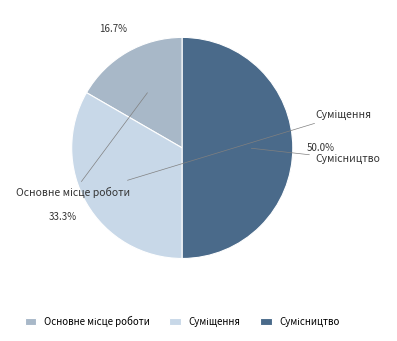

Count the number of slices in the pie.

3